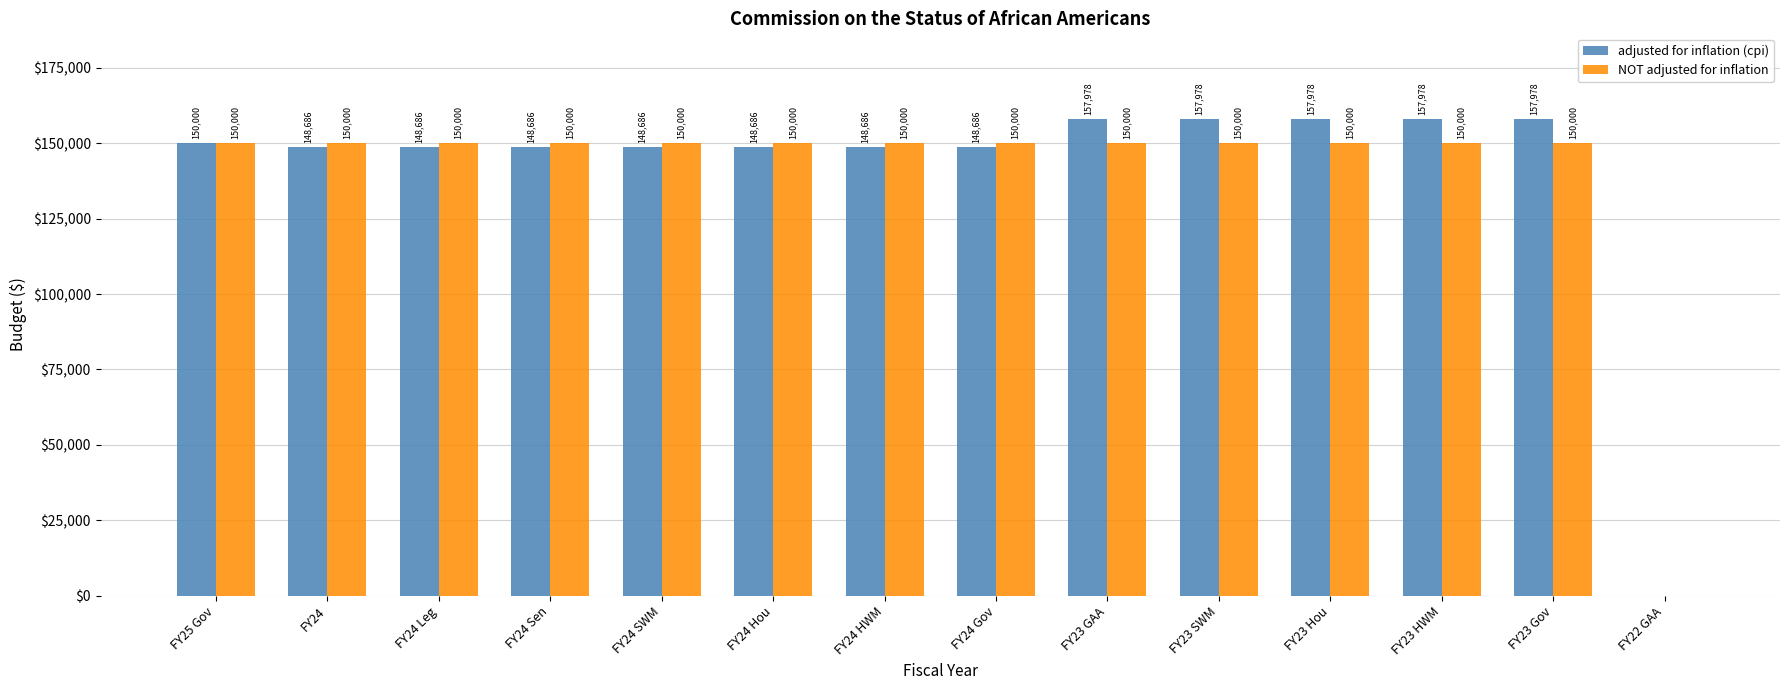

What is the sum of all adjusted for inflation (cpi) values?

1980692